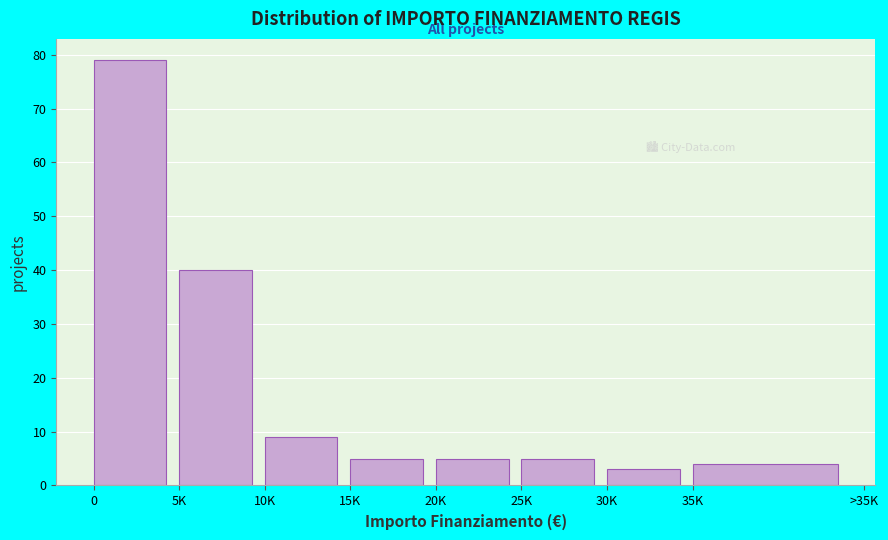

Reading right to left, extract all data points from this chart.

35K=4	30K=3	25K=5	20K=5	15K=5	10K=9	5K=40	0=79